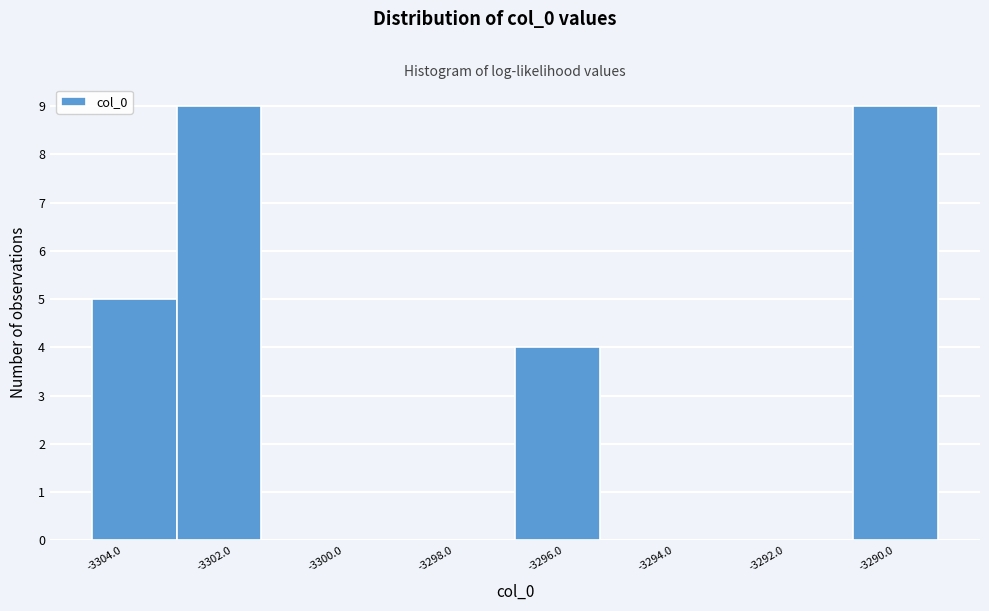

Reading left to right, list every bar in this chart as the range it spans on the x-axis followed by its height. Neither the bar edges nor the heights are printed on the chart, so give them approximately, as read against the axes.

-3304.6 to -3303.0: 5
-3303.0 to -3301.4: 9
-3301.4 to -3300.0: 0
-3300.0 to -3298.4: 0
-3298.4 to -3296.8: 0
-3296.8 to -3295.4: 4
-3295.4 to -3293.8: 0
-3293.8 to -3292.4: 0
-3292.4 to -3290.8: 0
-3290.8 to -3289.2: 9